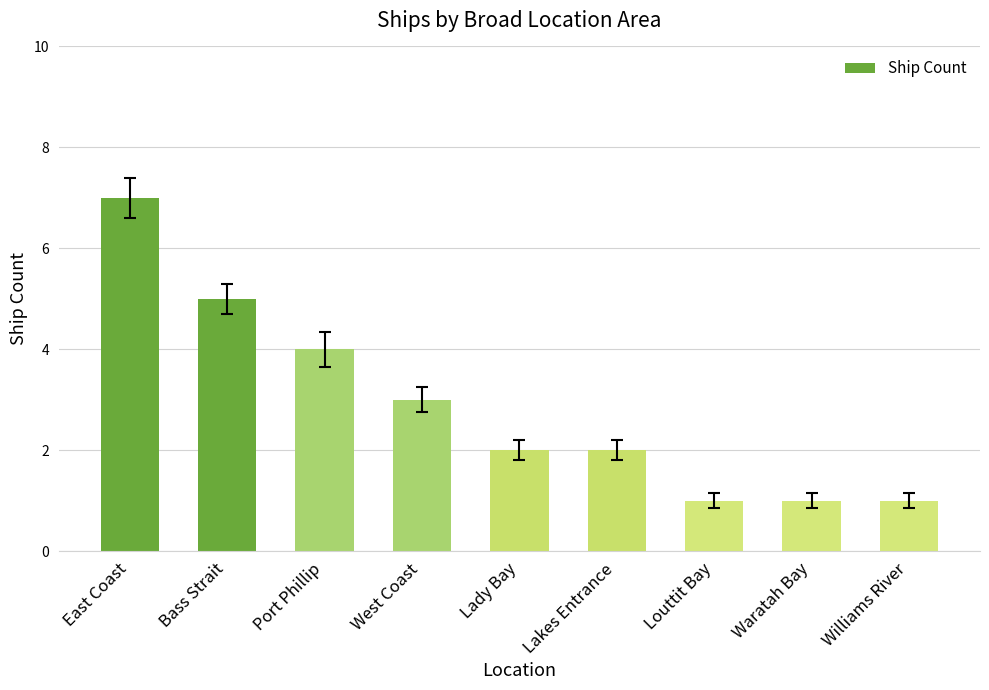

What is the sum of the values at Lakes Entrance and Port Phillip?

6